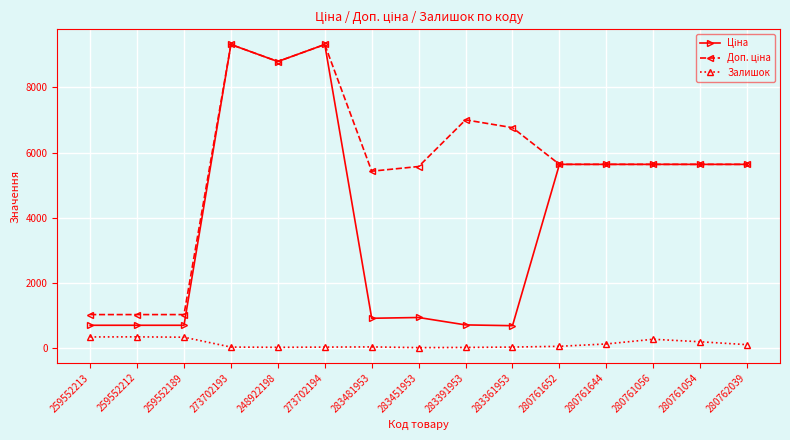

At how many categories does at least one series exceed 3879?

12